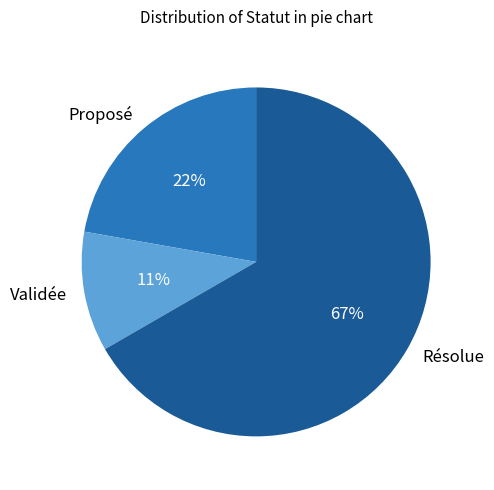

Combined, do Proposé and Validée account for over 50%?

No